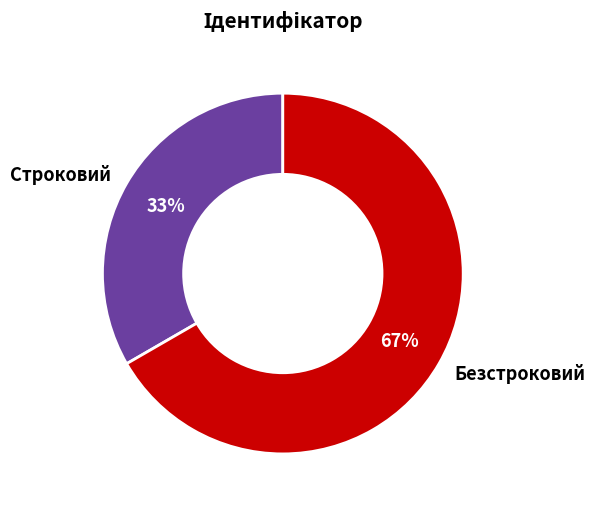

Is it true that Безстроковий is 76% of the pie?

False